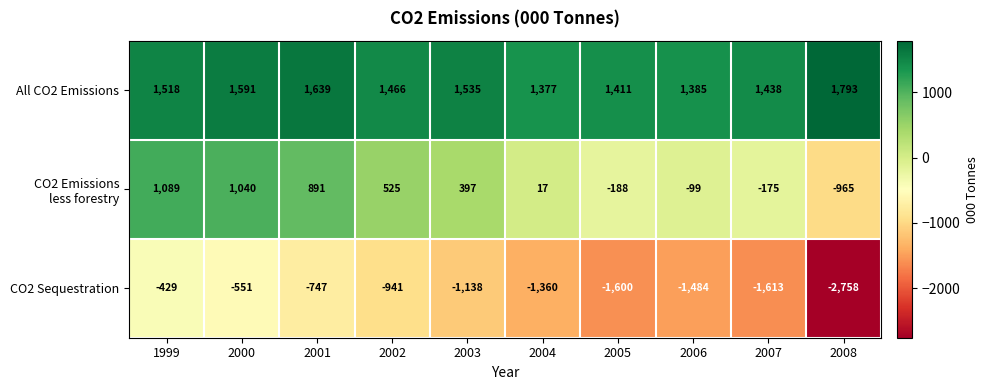

Which series has the widest spread of values?

CO2 Sequestration